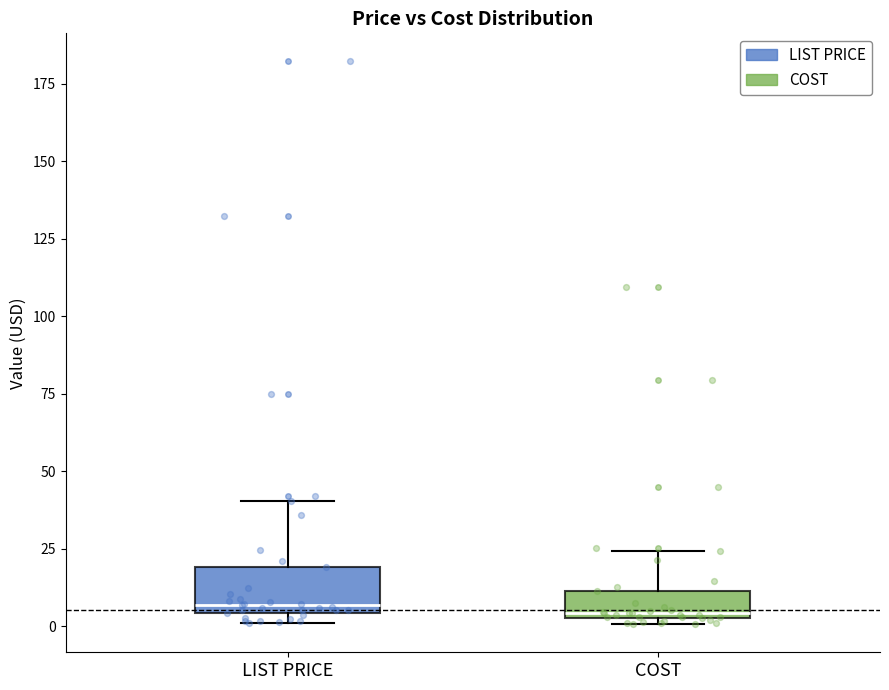

Where does the upper whisker of the box for LIST PRICE end on the y-axis? The values are not printed on the chart, so give them approximately, as read against the axis.

40